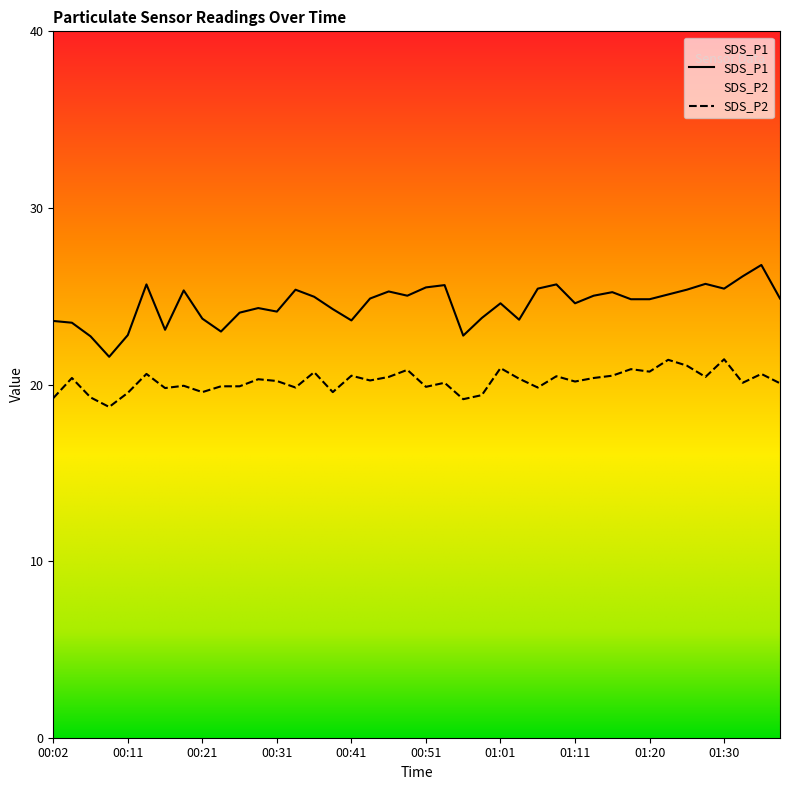

What are all the series names shown in the legend?

SDS_P1, SDS_P2